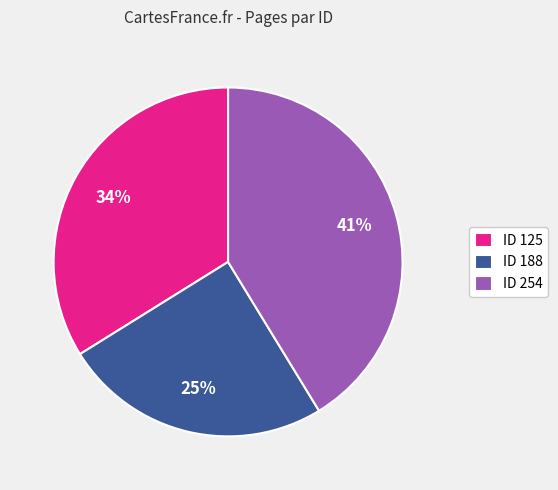

Do ID 125 and ID 254 together represent more than half of the pie?

Yes